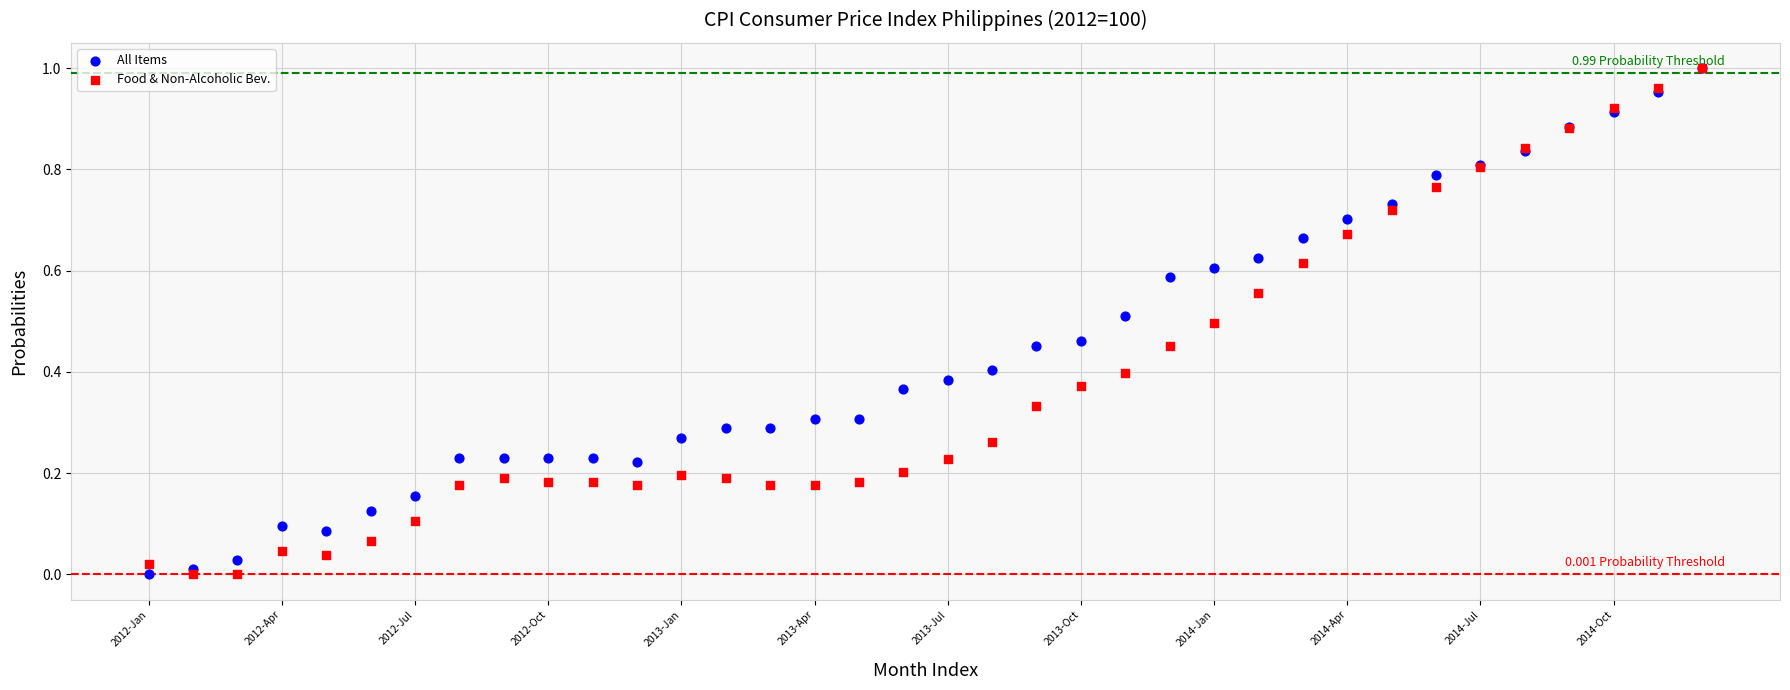

What are all the series names shown in the legend?

All Items, Food & Non-Alcoholic Bev.